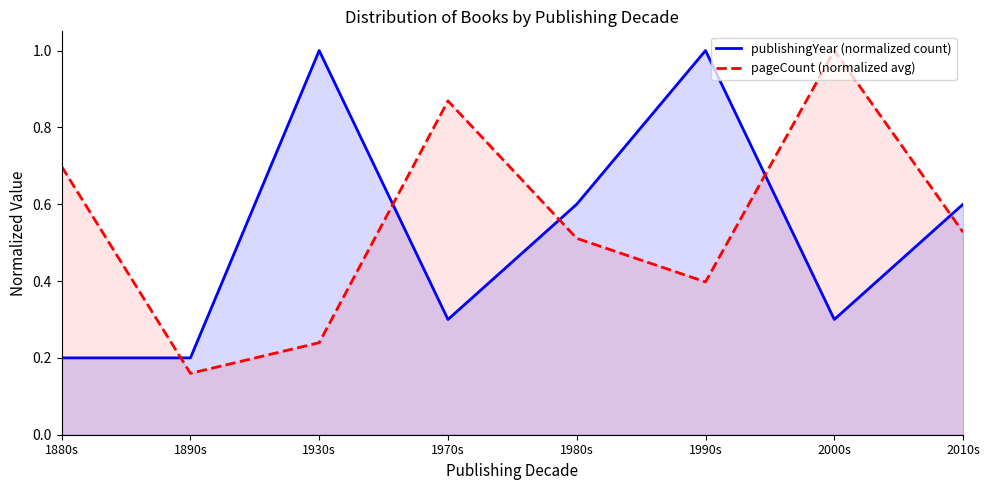

True or false: pageCount (normalized avg) has more than 1 interior local peaks.

True